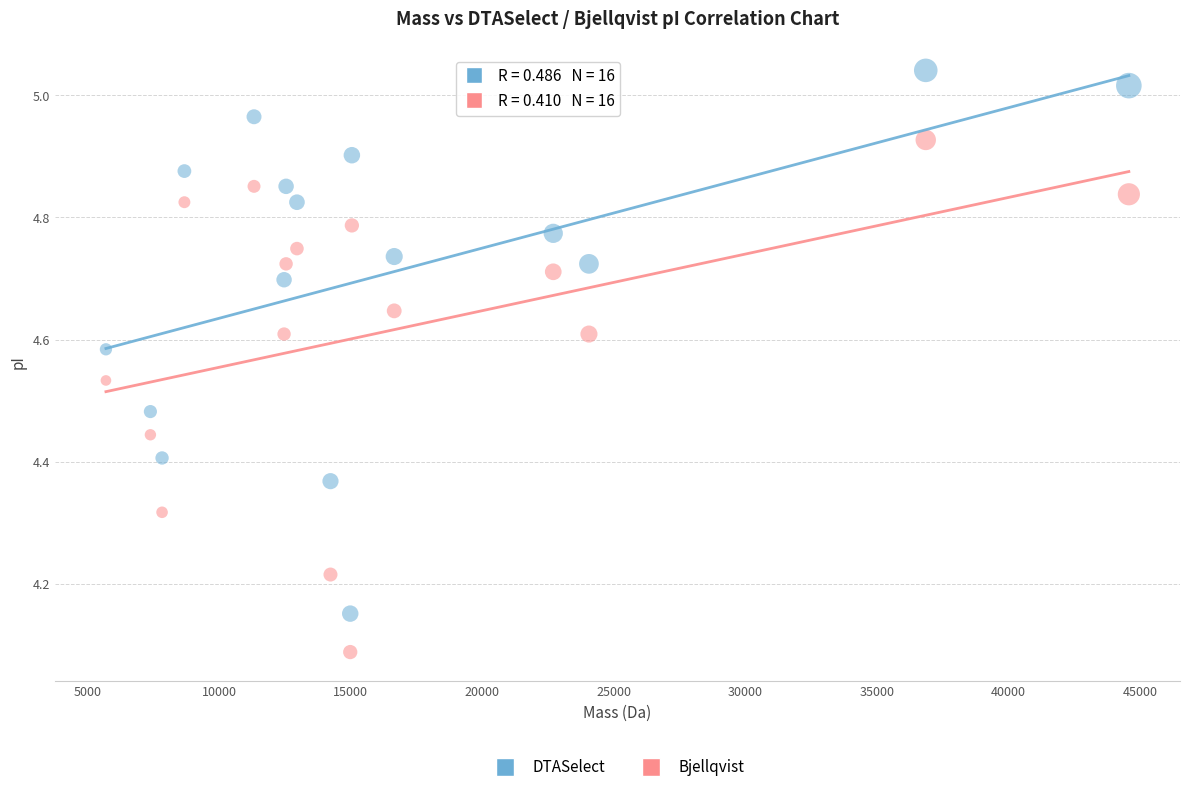

Which series reaches the maximum Y coordinate?

DTASelect